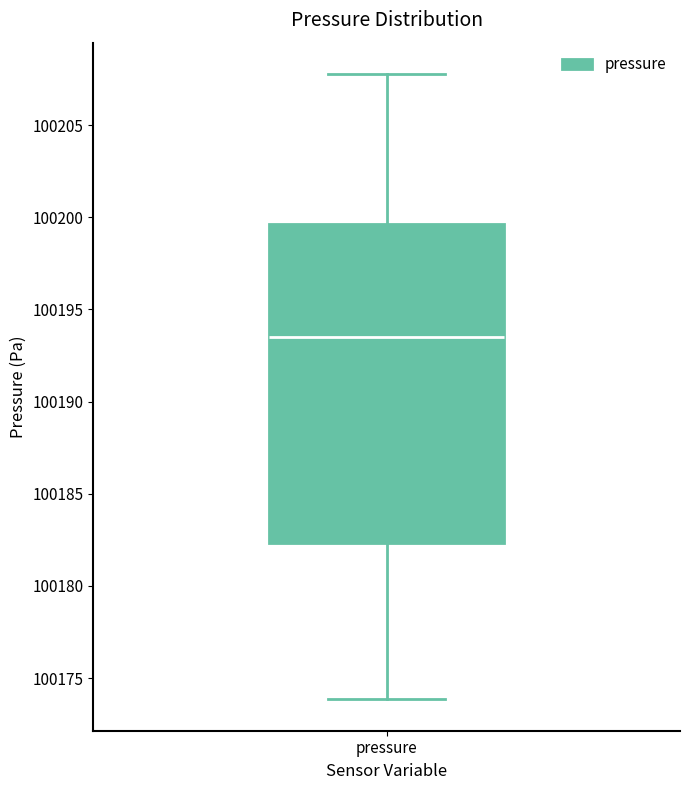

Transcribe this box plot: give where the median line is, the range the box spans, and where the two whiskers end, as read against the y-axis. The values are not printed on the chart, so give them approximately, as read against the axis.

median 100193.5, box 100182.5 to 100199.5, whiskers 100174.0 to 100208.0